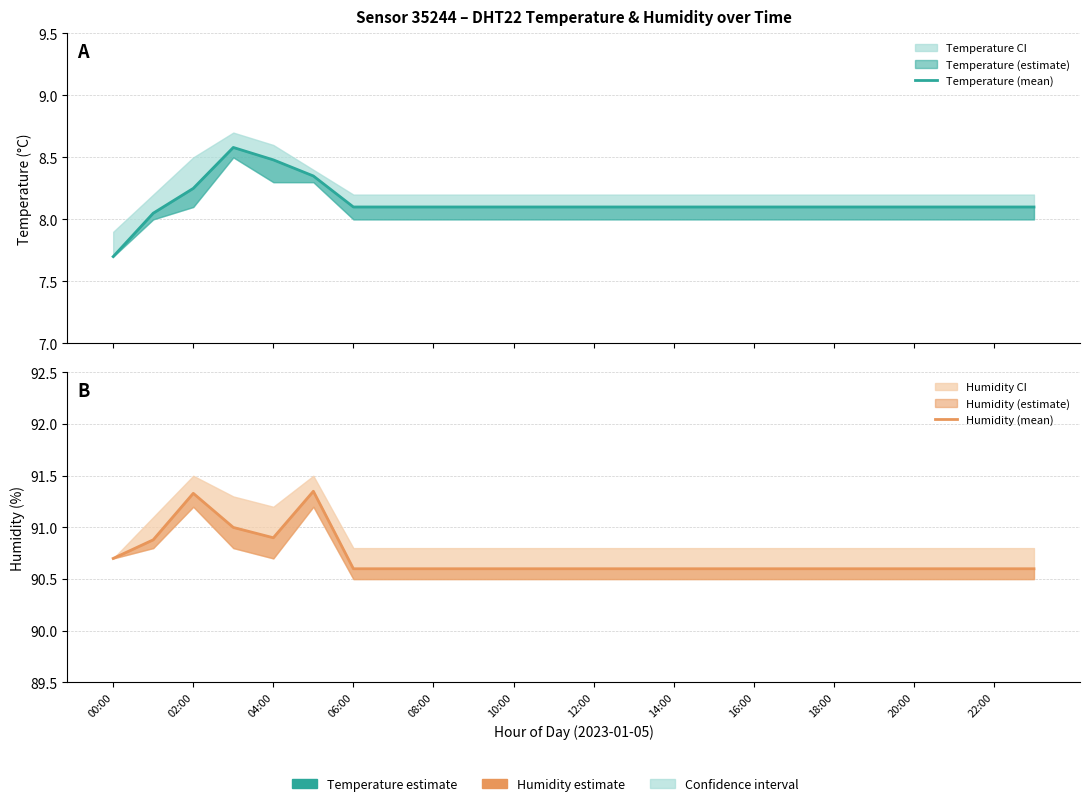

What is the average value of the Temperature (mean) series?

8.1